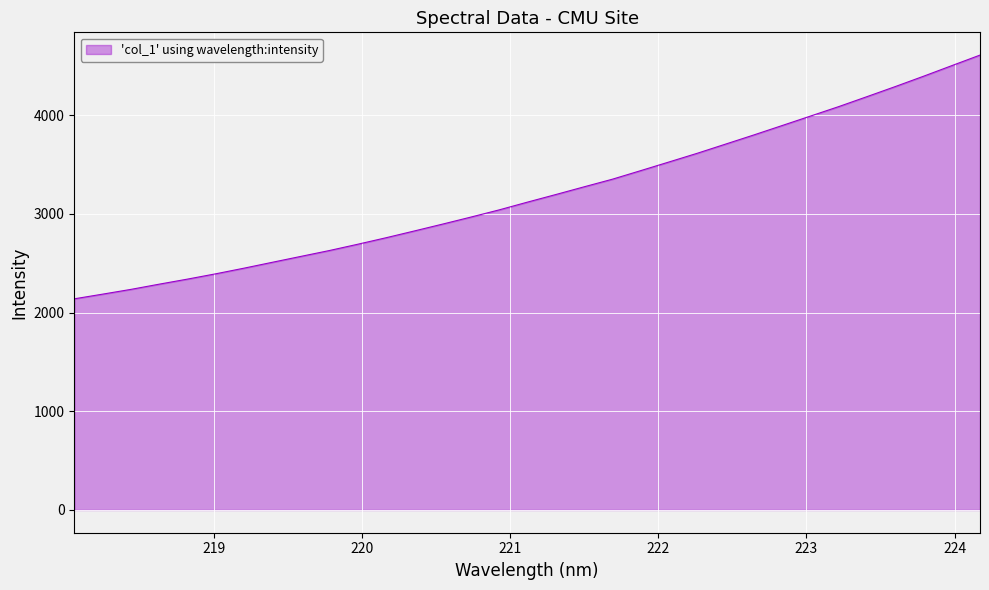

What is the minimum value shown in the chart?

2140.3